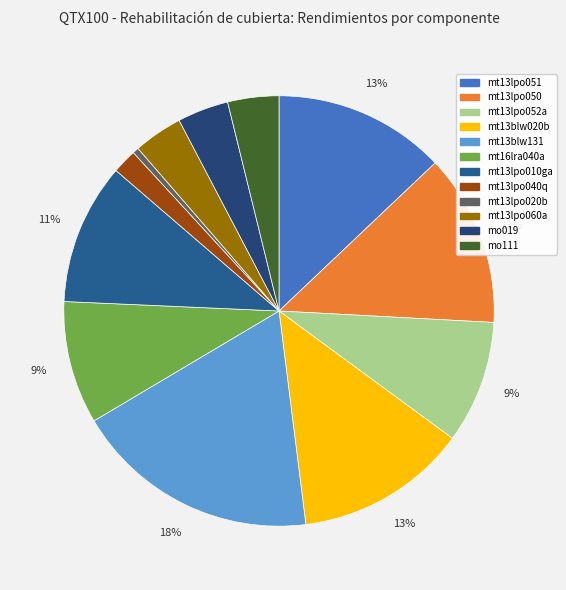

True or false: mt13lpo050 accounts for 13% of the total.

True